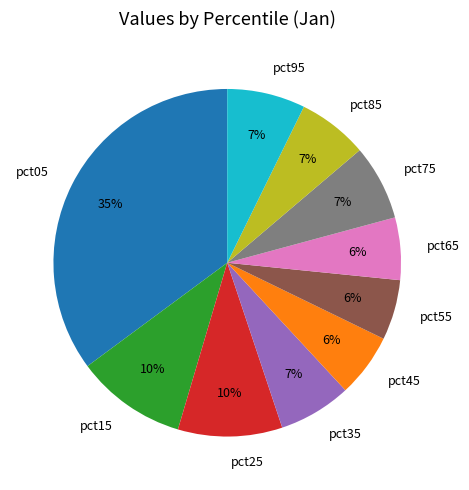

Does pct35 represent more than half of the total?

No